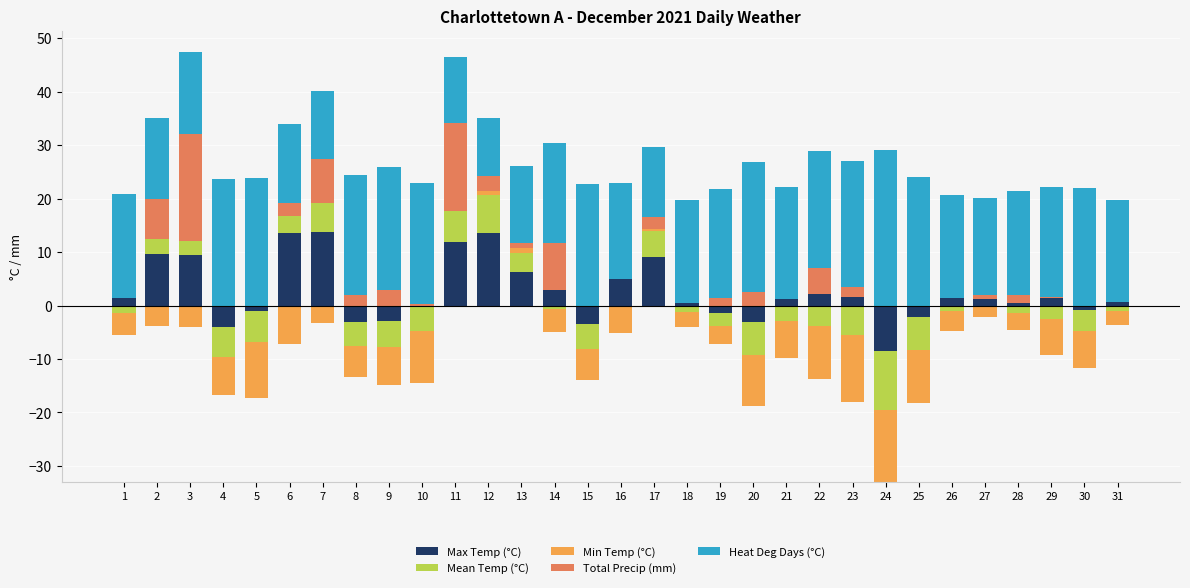

What is the value of the Max Temp (°C) bar at the 29th from the left?

1.4